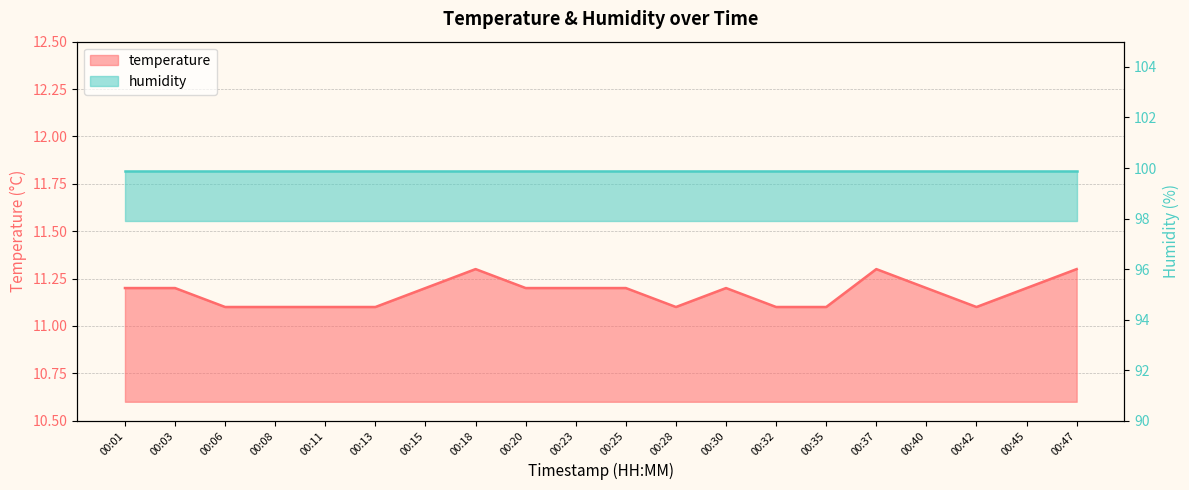

Which category has the highest value across all series?

00:18